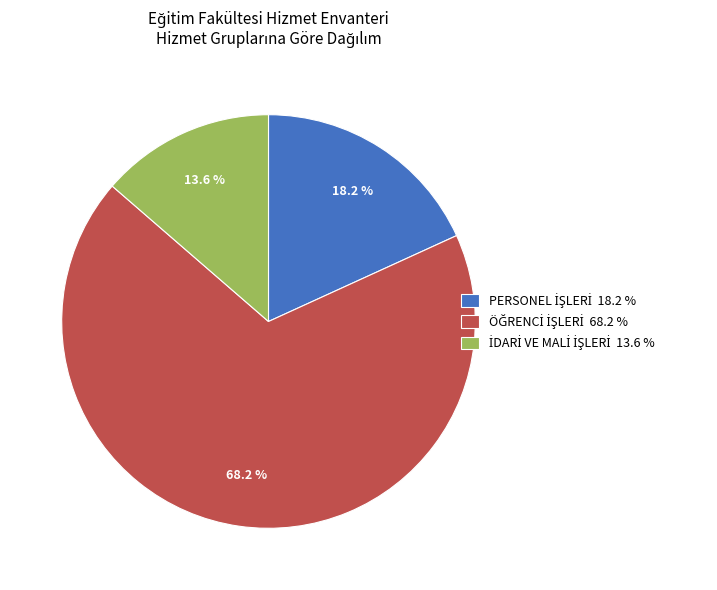

Is there a majority slice in this chart?

Yes